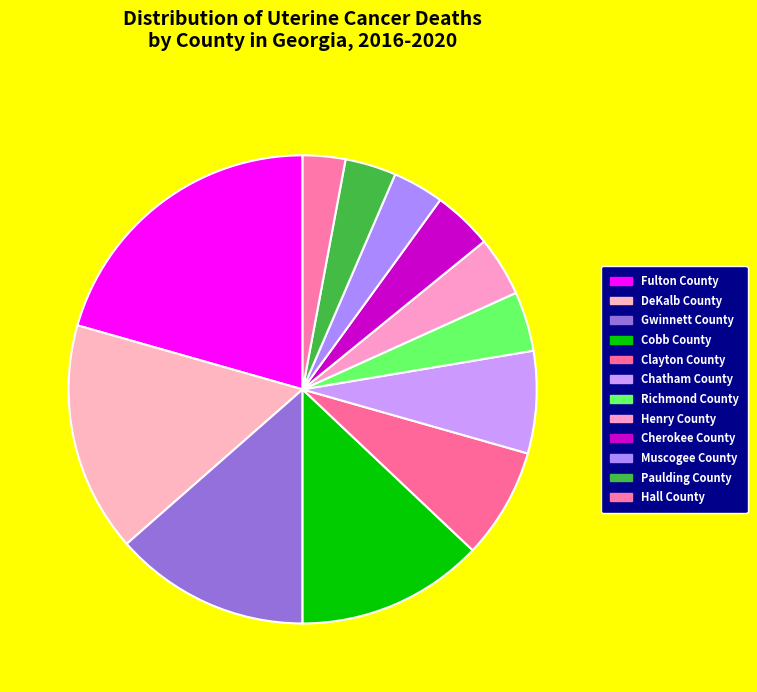

Which slice is the smallest?

Hall County